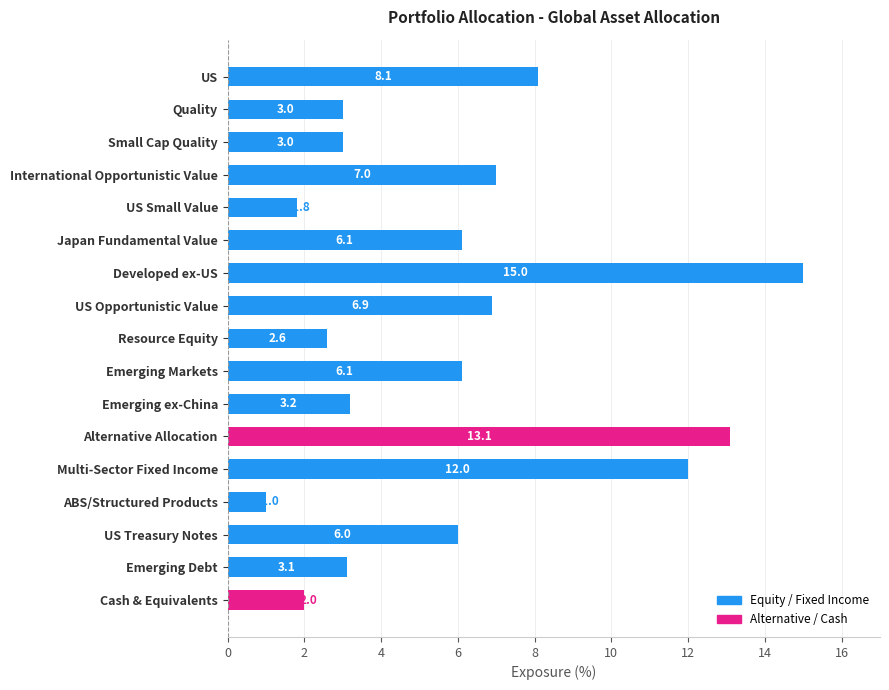

What is the value of the 11th bar from the top?

3.2